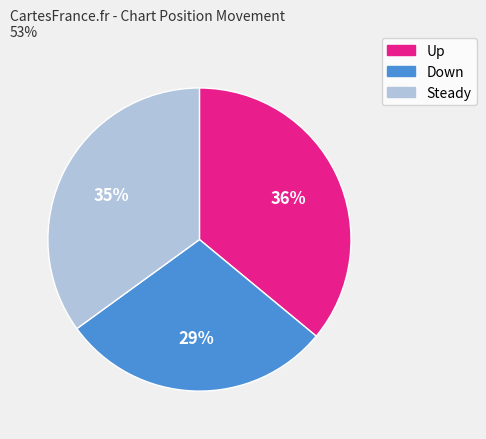

Is there a majority slice in this chart?

No